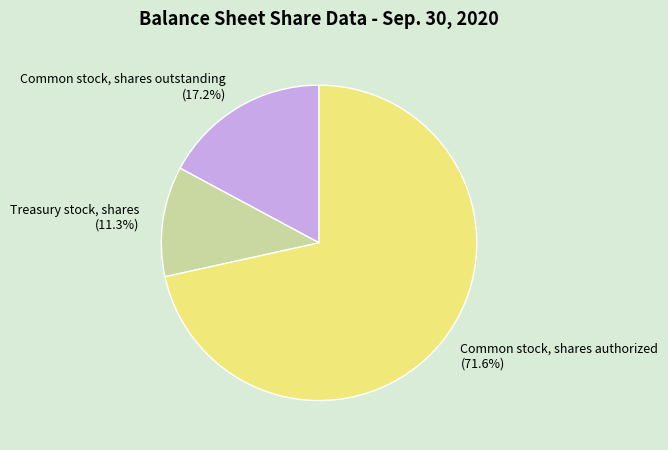

Which category accounts for the majority?

Common stock, shares authorized